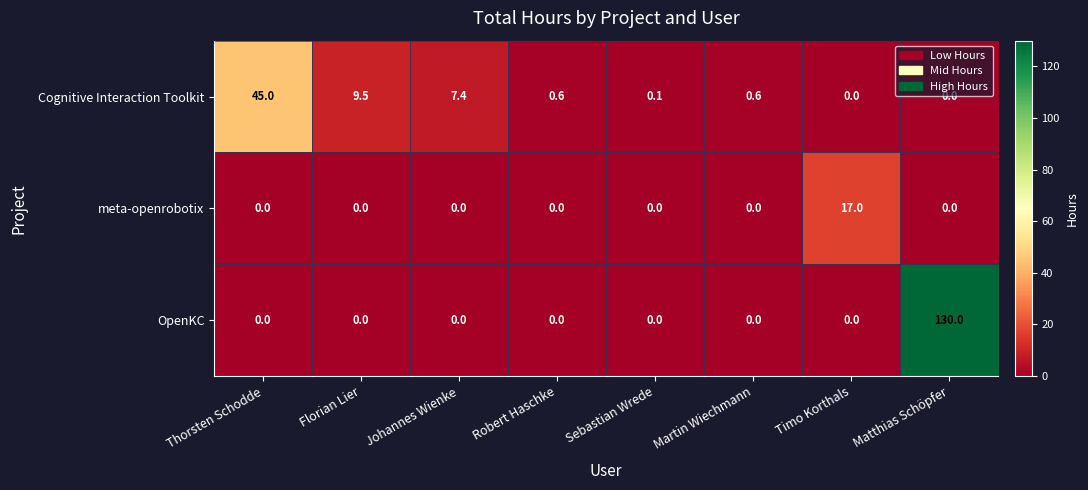

What is the total value across all series at Robert Haschke?

0.6